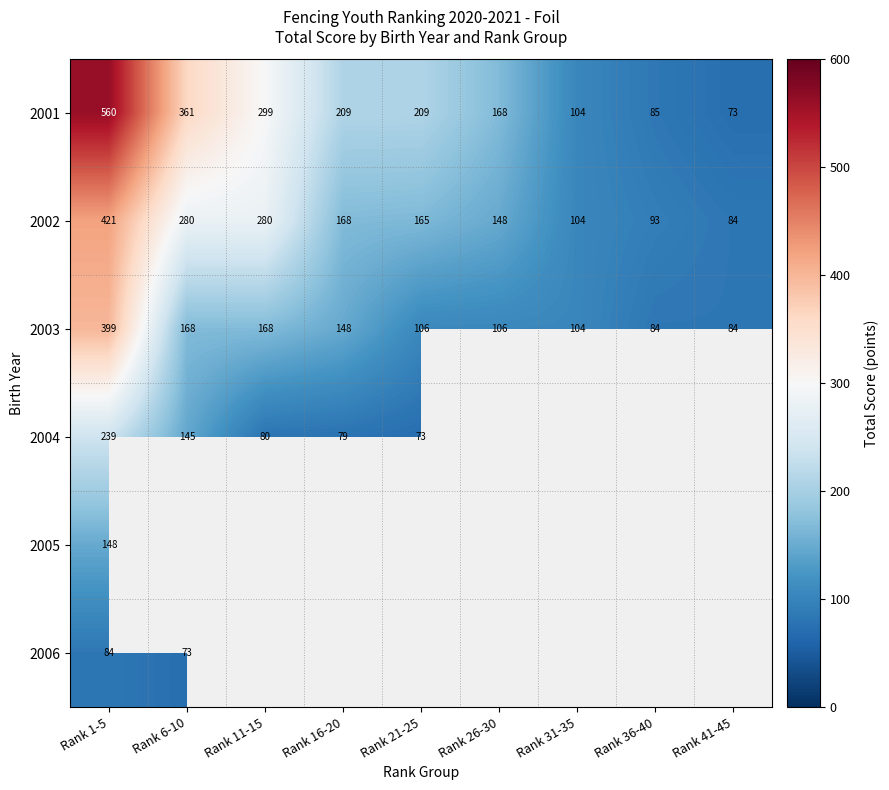

True or false: 2001 has a value of 299.1 at Rank 11-15.

True